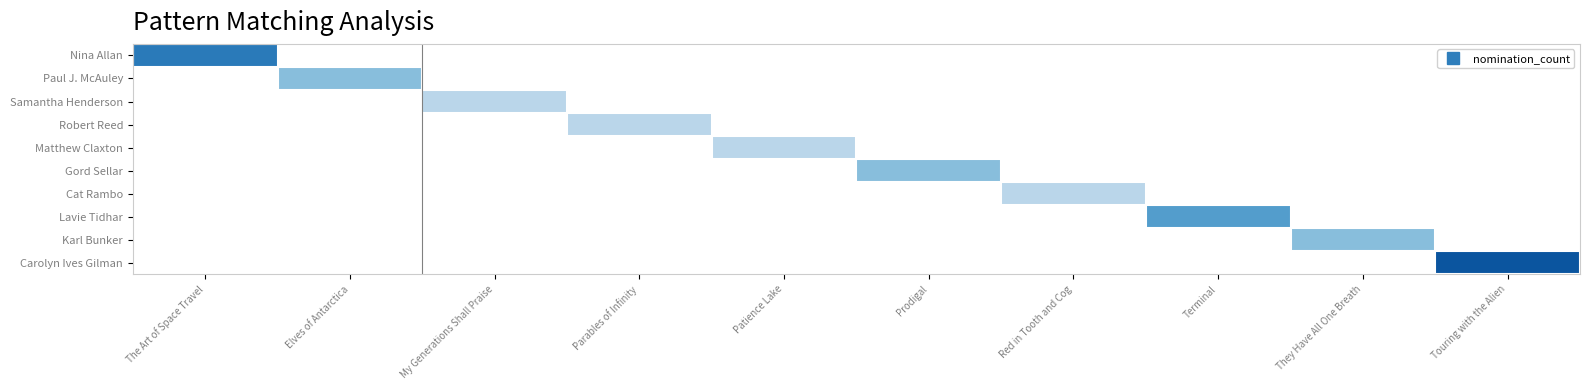

Between The Art of Space Travel and Touring with the Alien, which is larger?

Touring with the Alien